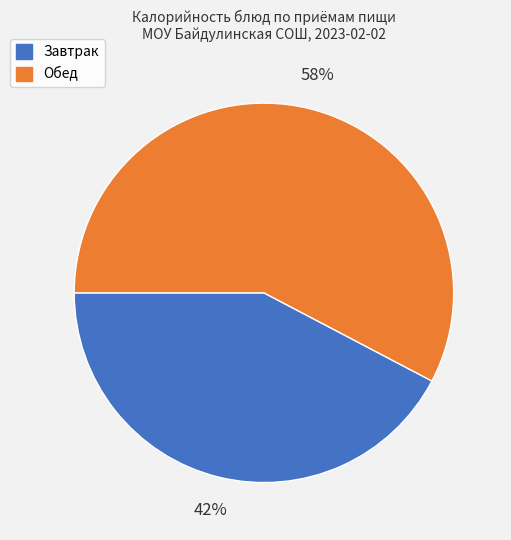

Rank the categories by value from highest to lowest.

Обед, Завтрак